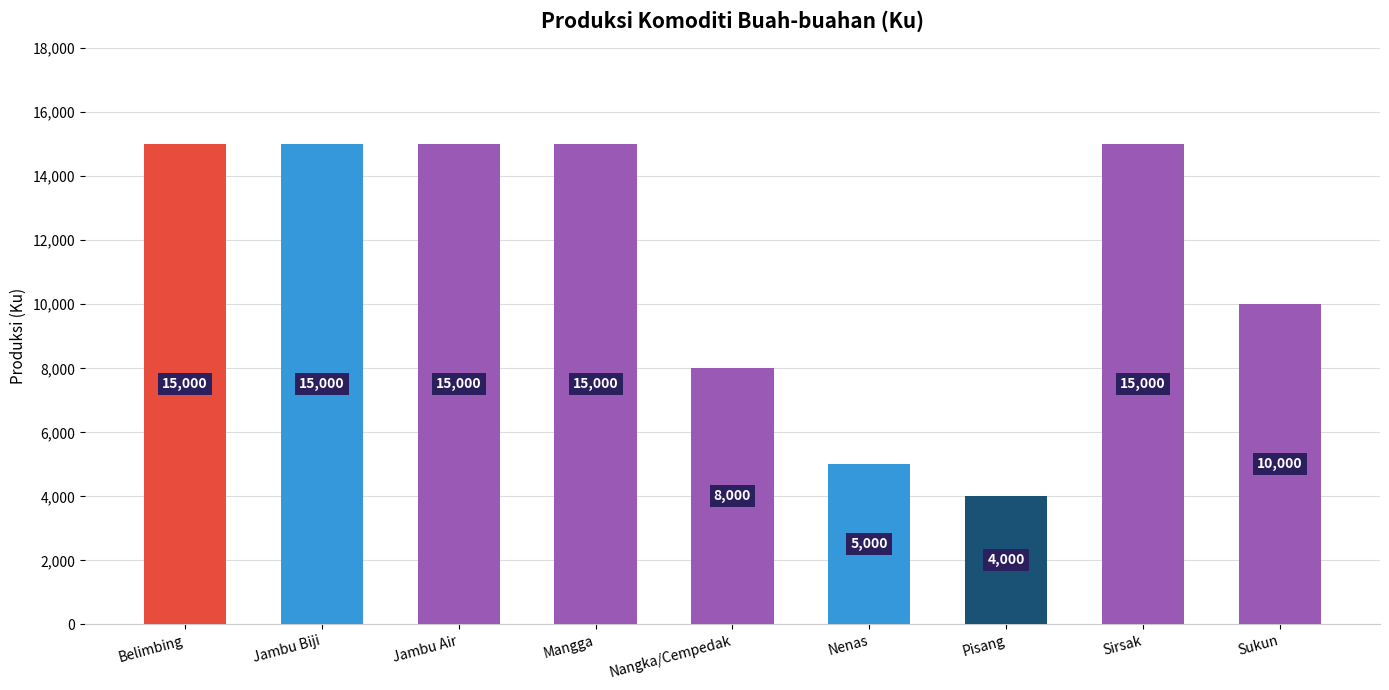

Which category has the highest value across all series?

Belimbing